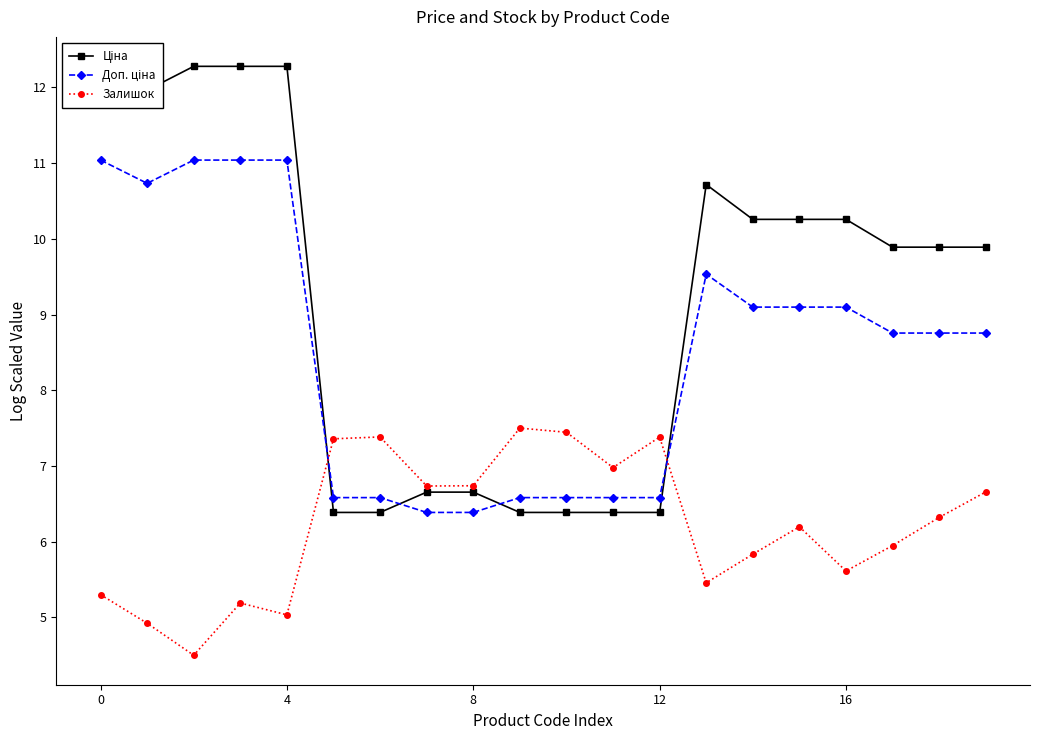

What is the difference between the maximum and second lowest values in the Доп. ціна series?

4.7